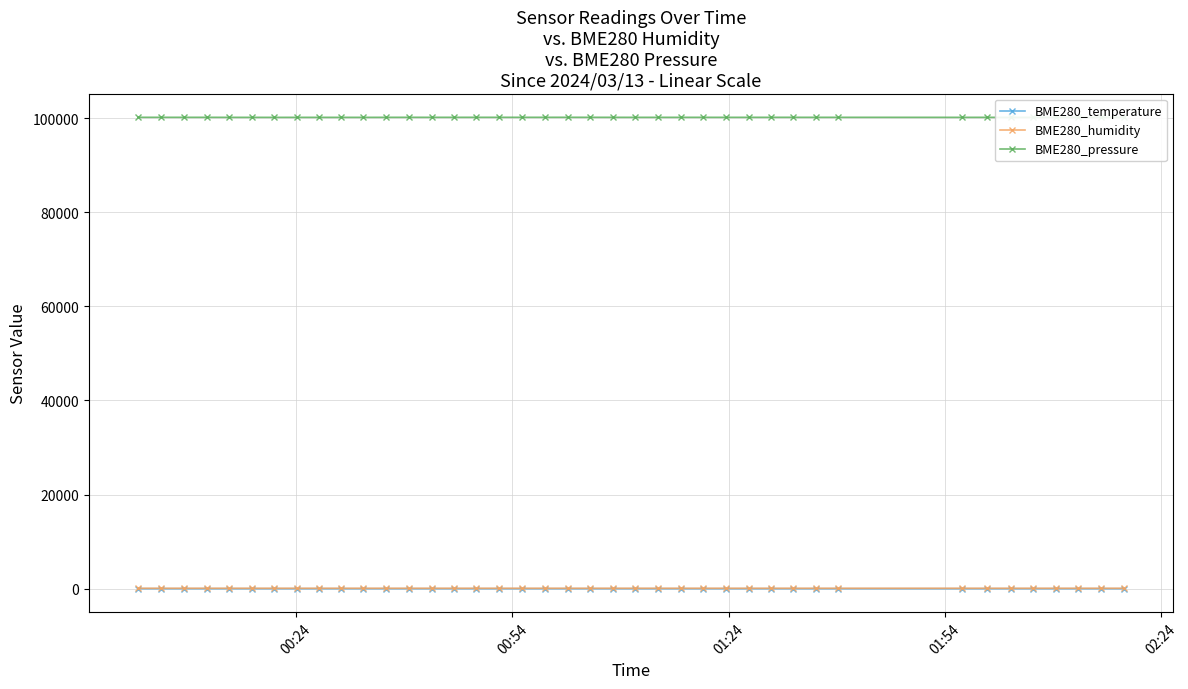

True or false: BME280_humidity has more than 1 points higher than both neighbors.

True